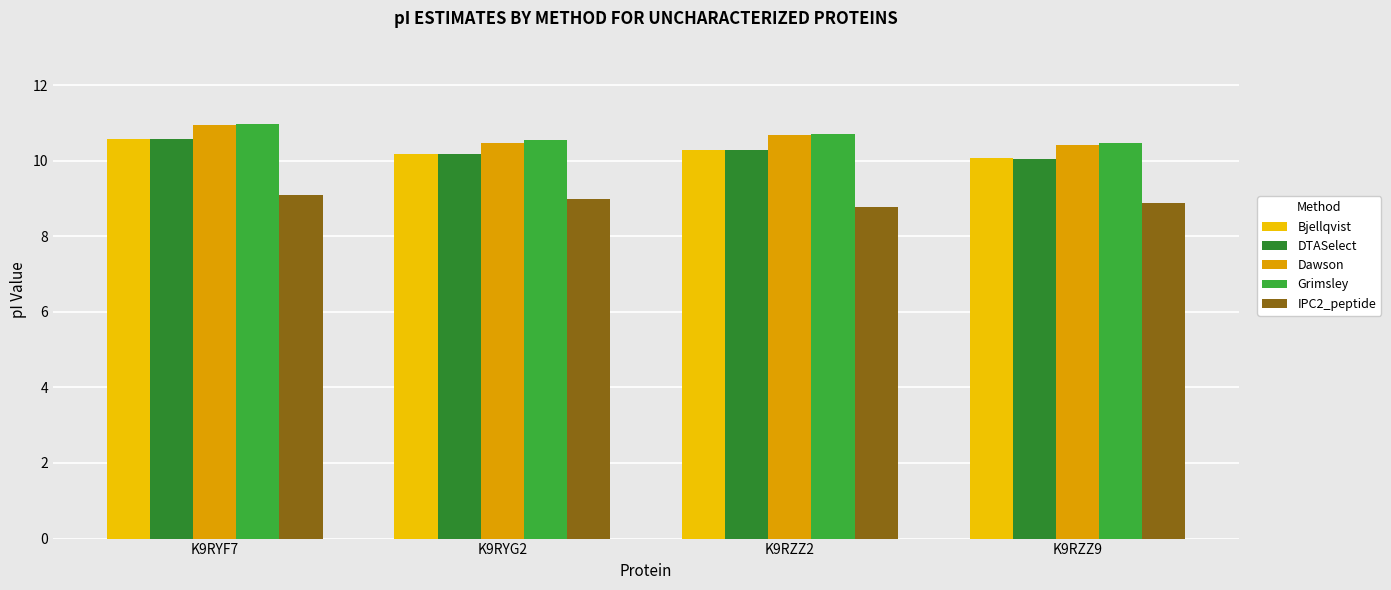

Reading left to right, what are all the values shown in this chart?

Bjellqvist: K9RYF7=10.6	K9RYG2=10.2	K9RZZ2=10.3	K9RZZ9=10.1
DTASelect: K9RYF7=10.6	K9RYG2=10.2	K9RZZ2=10.3	K9RZZ9=10.0
Dawson: K9RYF7=10.9	K9RYG2=10.5	K9RZZ2=10.7	K9RZZ9=10.4
Grimsley: K9RYF7=11.0	K9RYG2=10.6	K9RZZ2=10.7	K9RZZ9=10.5
IPC2_peptide: K9RYF7=9.1	K9RYG2=9.0	K9RZZ2=8.8	K9RZZ9=8.9